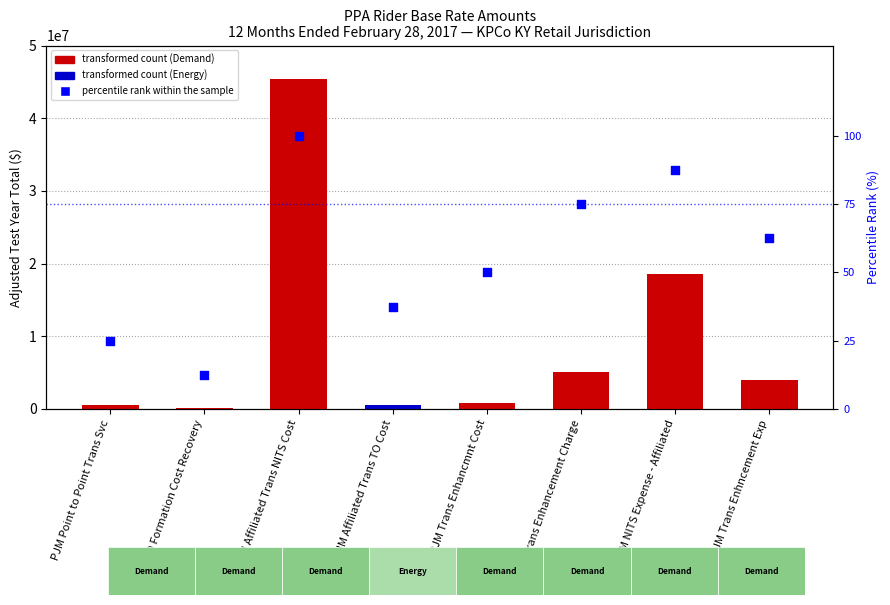

What is the change in value from PJM Affiliated Trans NITS Cost to PJM Trans Enhancement Charge?

-25.0